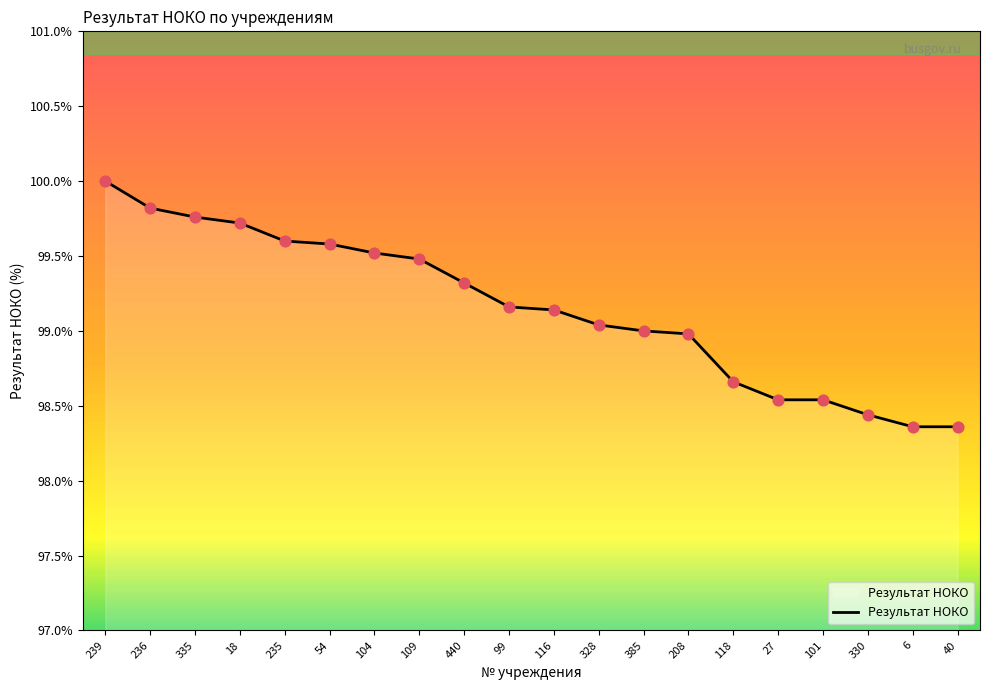

What is the ratio of the value at 99 to the value at 6?

1.0